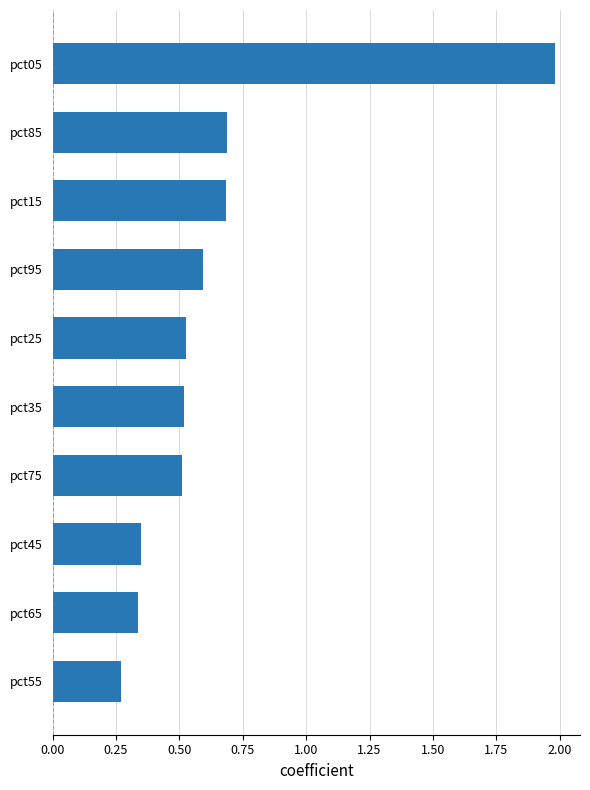

Count the values in the range 0 to 1.

9